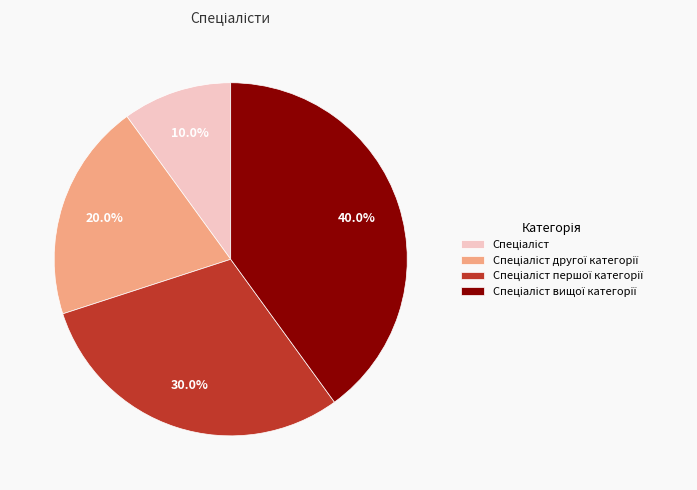

Is there a majority slice in this chart?

No